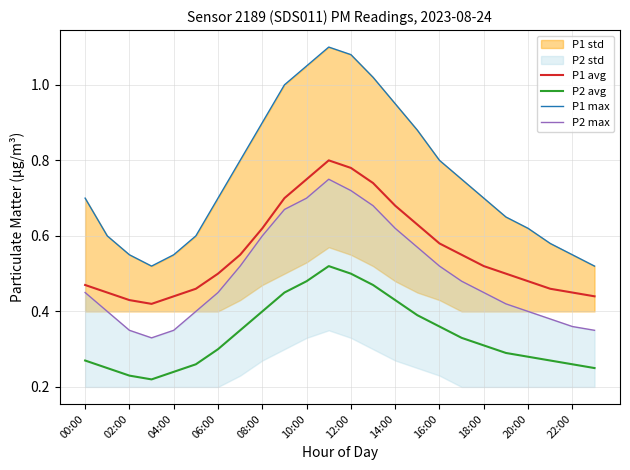

Is it true that P2 avg equals 0.4 at 08:00?

True